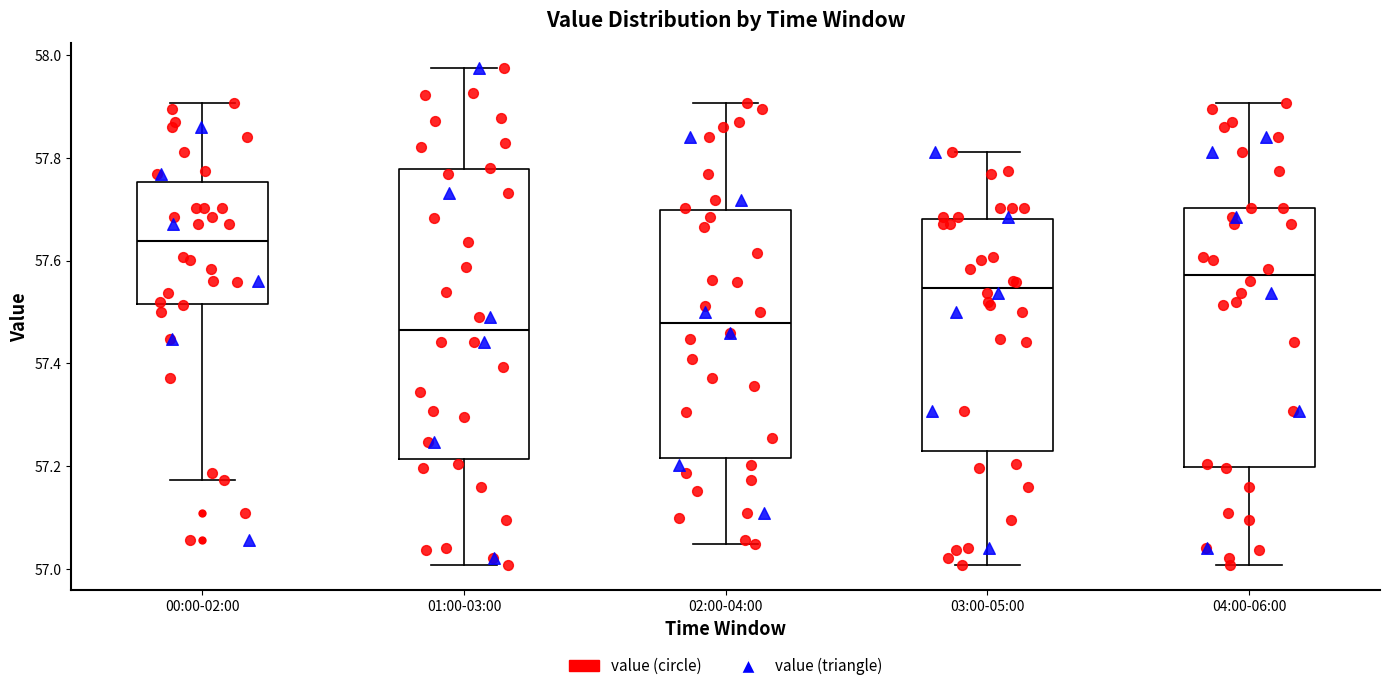

Comparing the boxes themselves (not the whiskers), which one is the tallest?

01:00-03:00